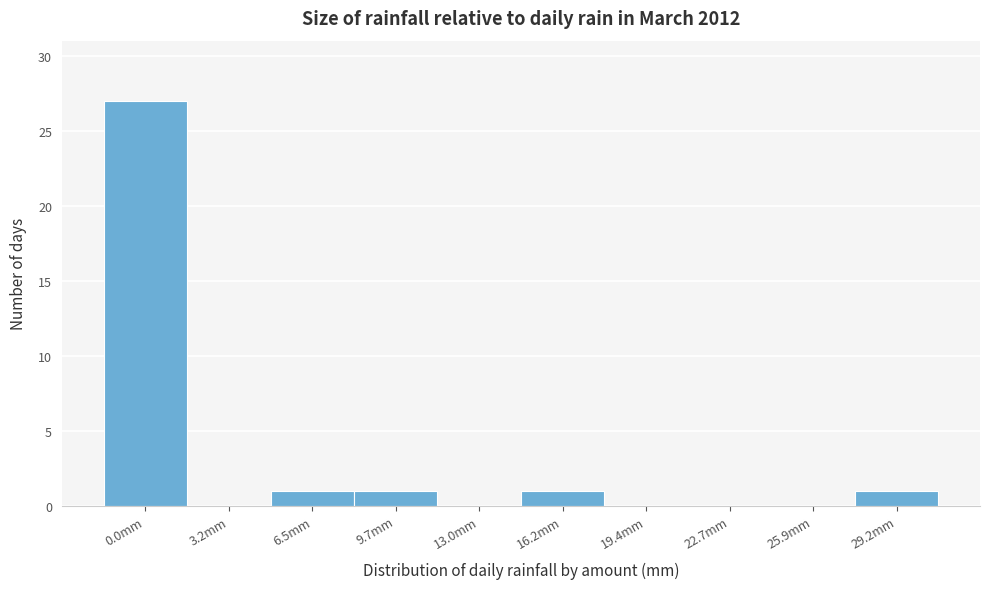

Reading left to right, extract all data points from this chart.

0.0mm=27	3.2mm=0	6.5mm=1	9.7mm=1	13.0mm=0	16.2mm=1	19.4mm=0	22.7mm=0	25.9mm=0	29.2mm=1